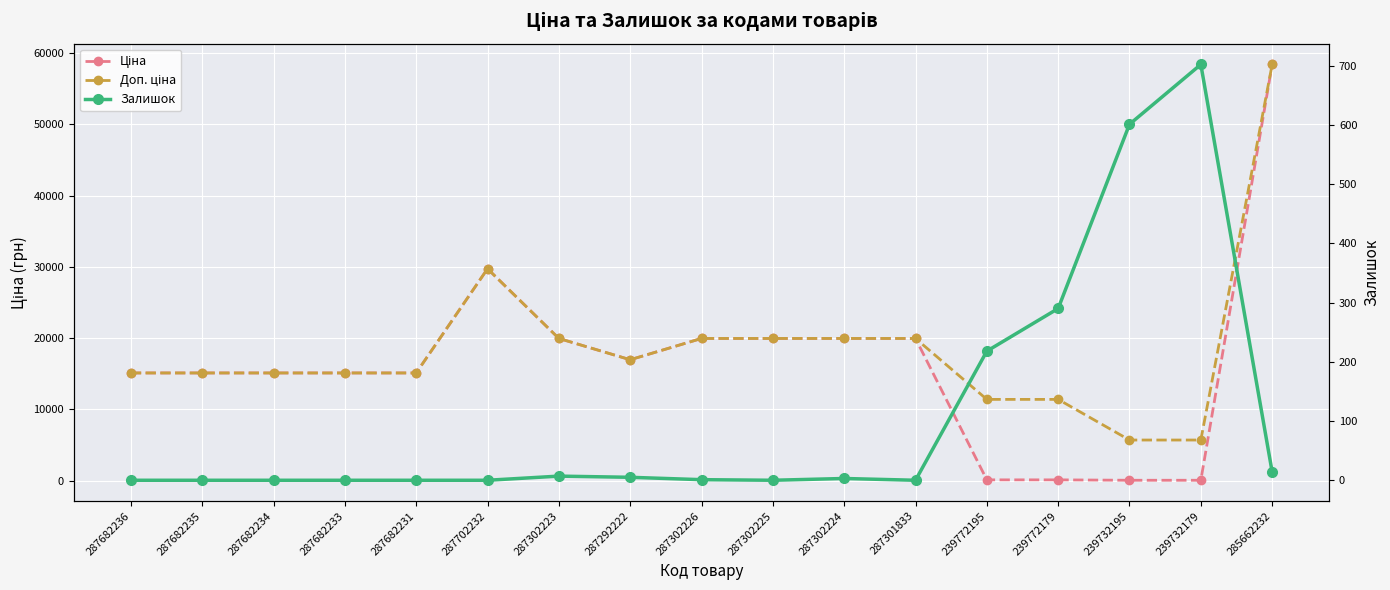

What is the difference between the maximum and minimum values in the Доп. ціна series?

52721.5